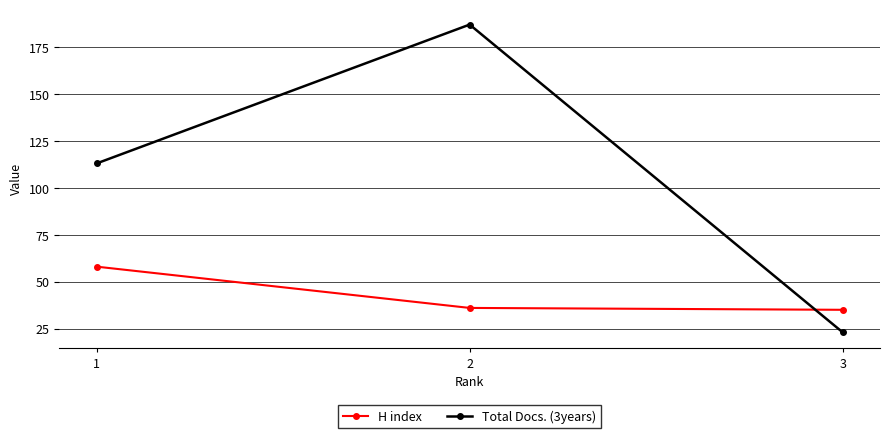

Between 1 and 2, which series saw the biggest shift?

Total Docs. (3years)